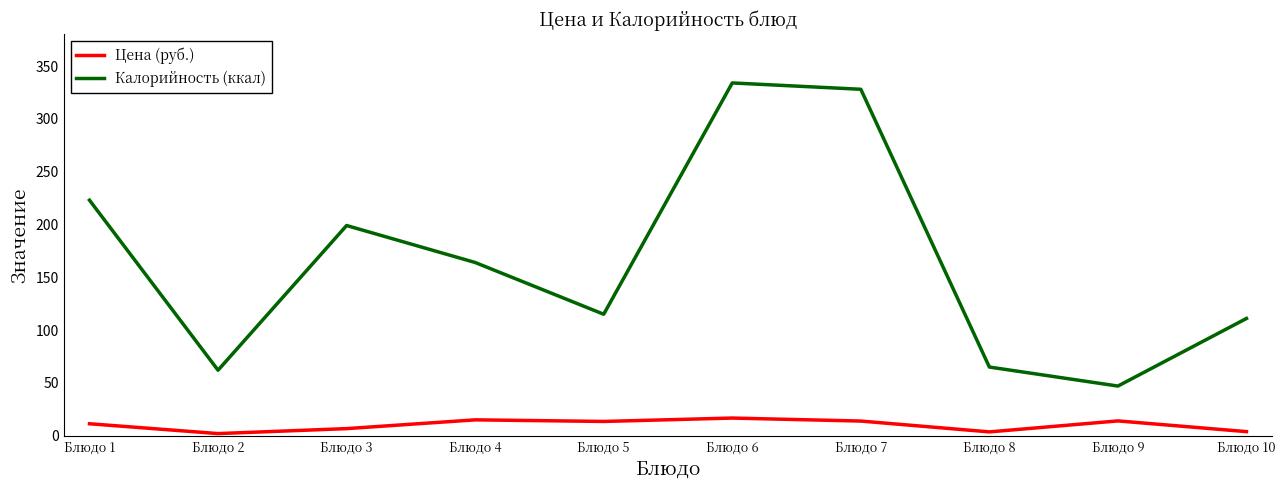

Between Блюдо 5 and Блюдо 10, which series saw the biggest shift?

Цена (руб.)